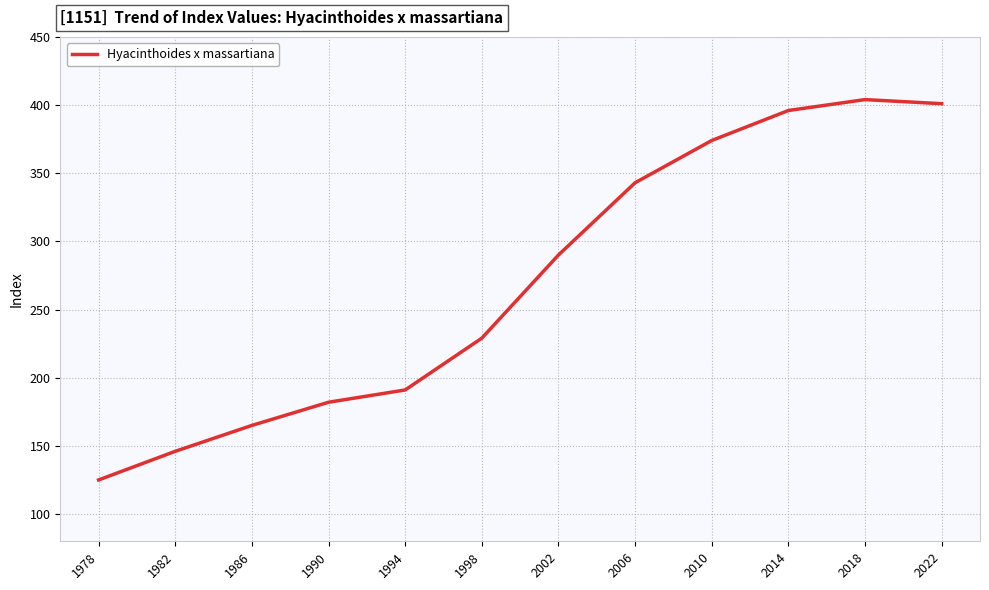

Reading left to right, what are all the values shown in this chart?

125	146	165	182	191	229	290	343	374	396	404	401